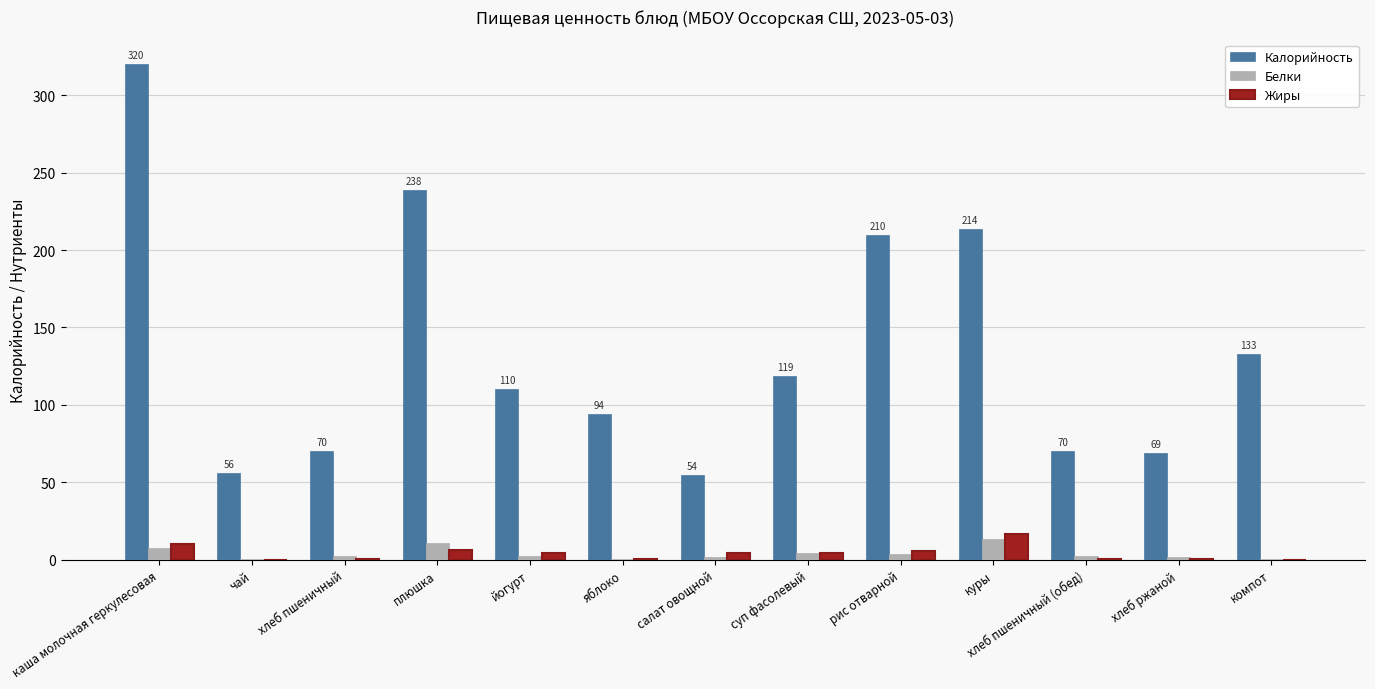

At which label does Жиры first exceed 4?

каша молочная геркулесовая